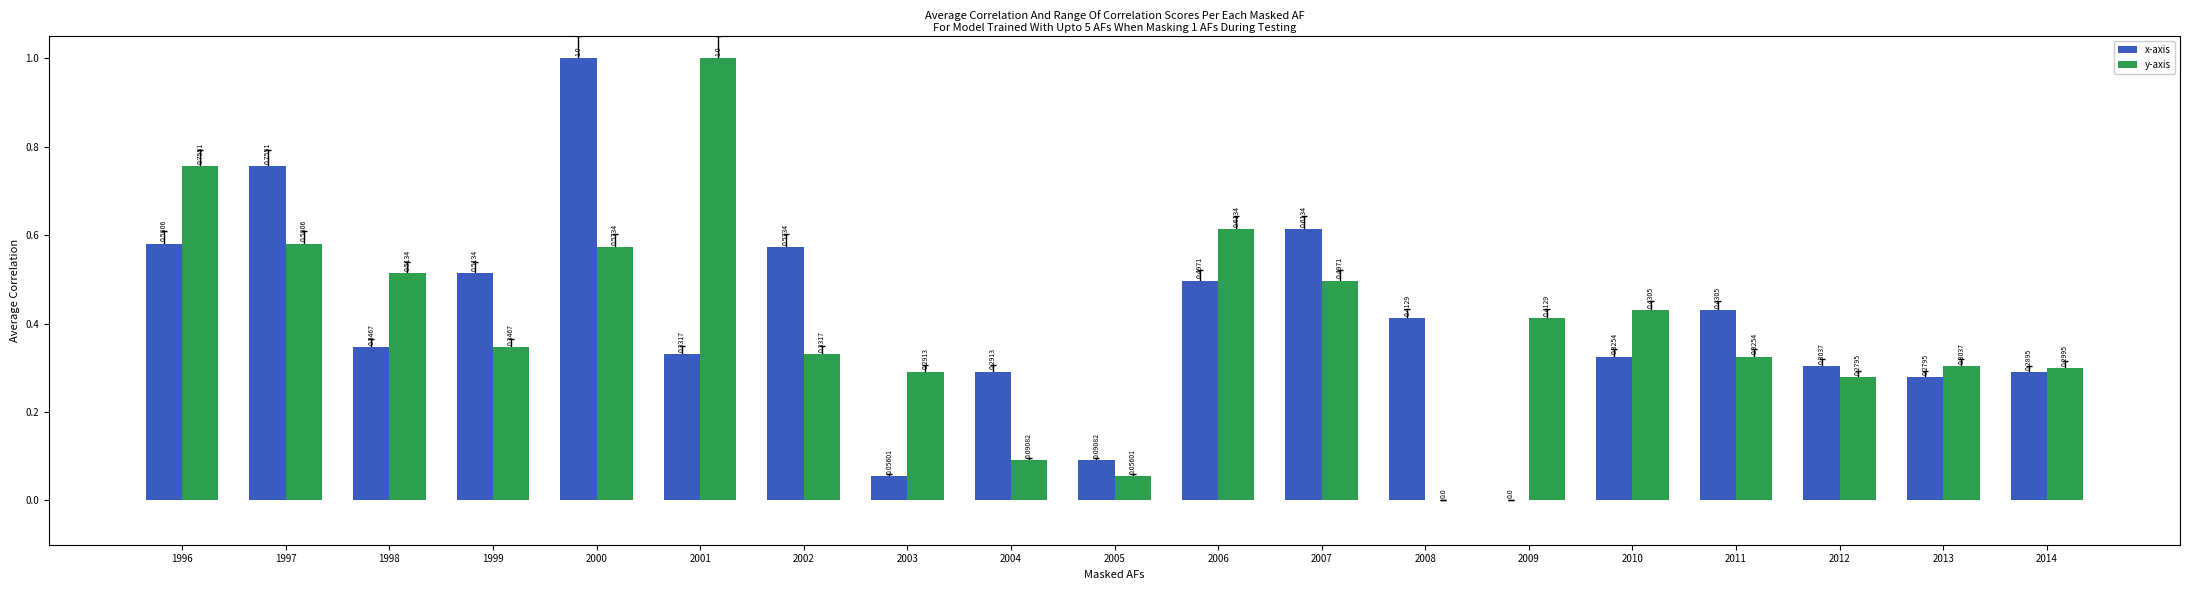

Which series changed the most between 1997 and 2007?

x-axis